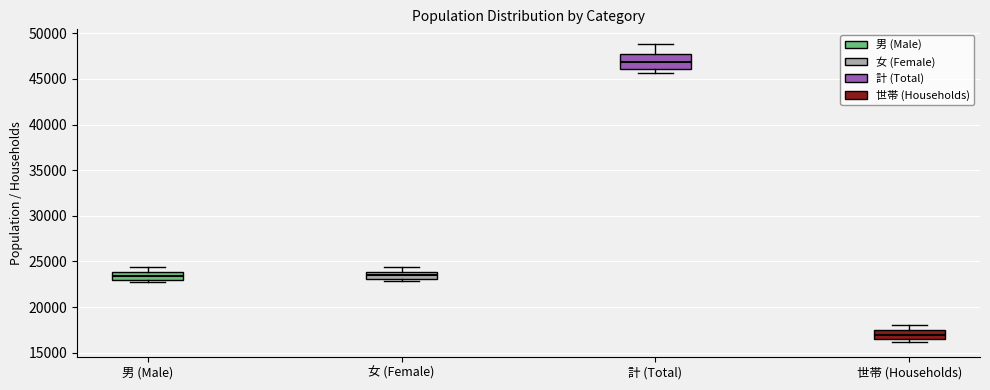

Which box's median line is the highest?

計 (Total)